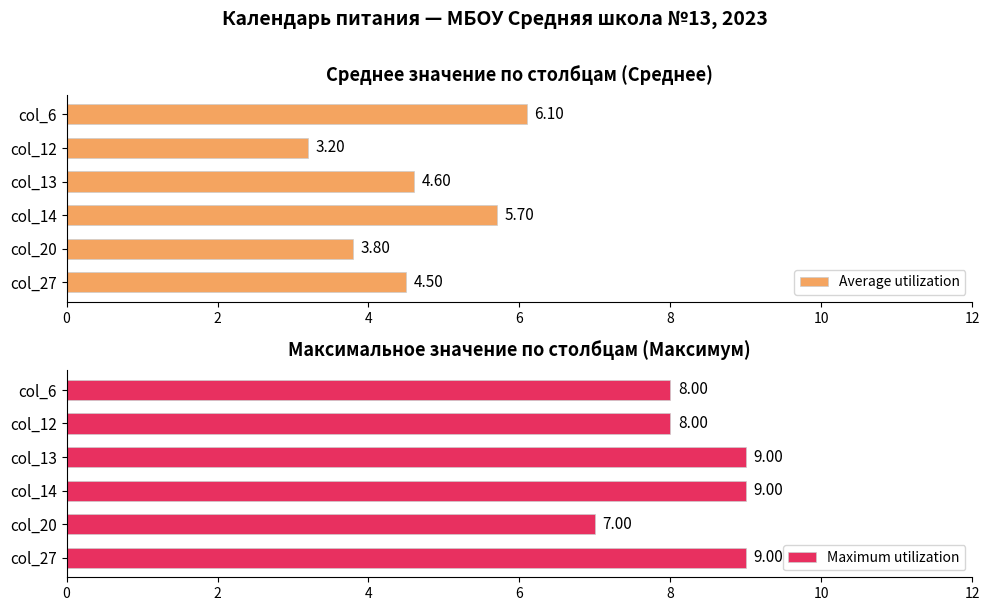

Rank the categories by Average utilization value from highest to lowest.

col_6, col_14, col_13, col_27, col_20, col_12